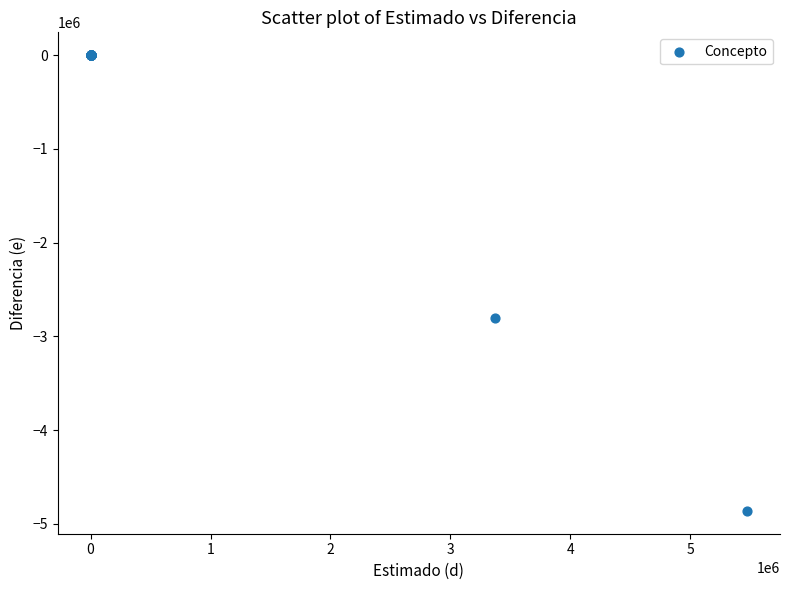

What Y value in the scatter plot is closest to -2431586?

-2808696.1